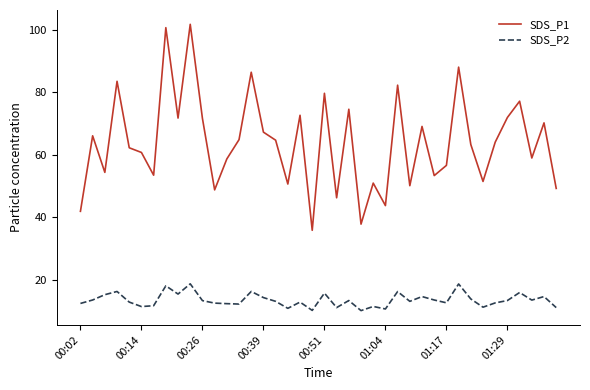

What is the difference between the maximum and minimum values in the SDS_P1 series?

65.9